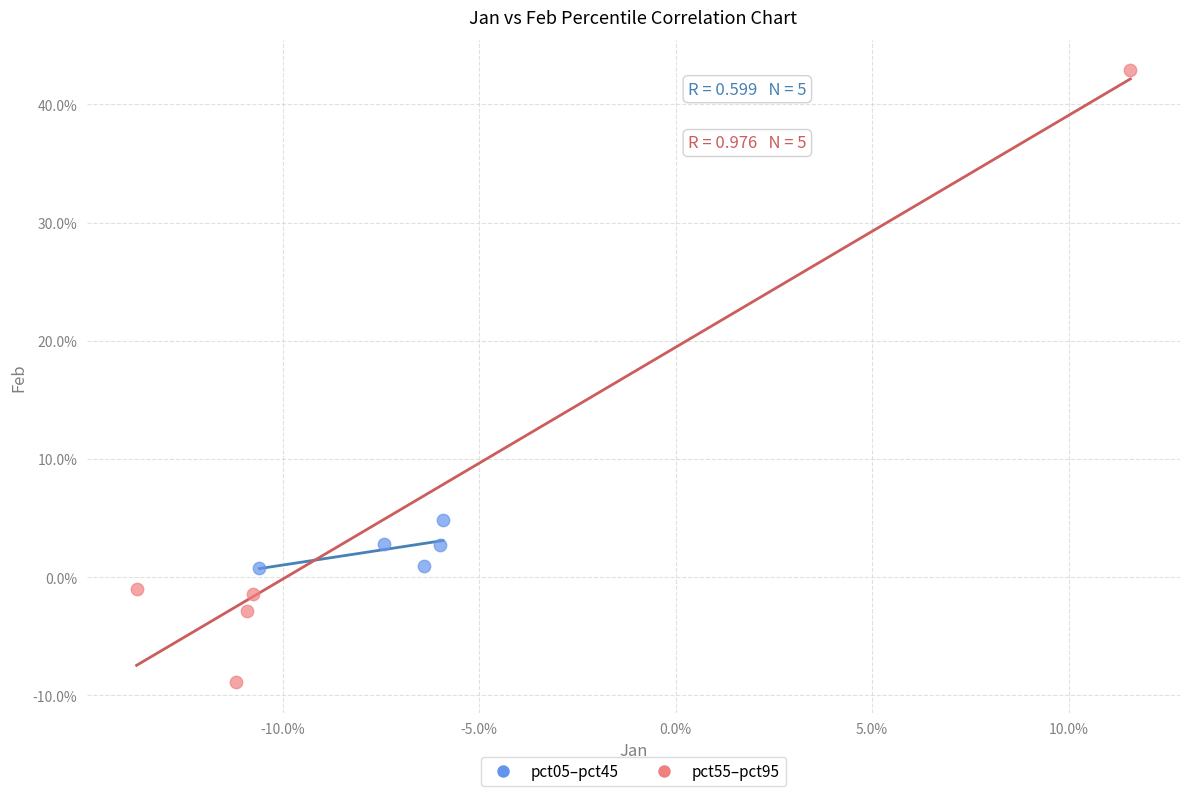

Which series contains the highest Y value?

pct55–pct95